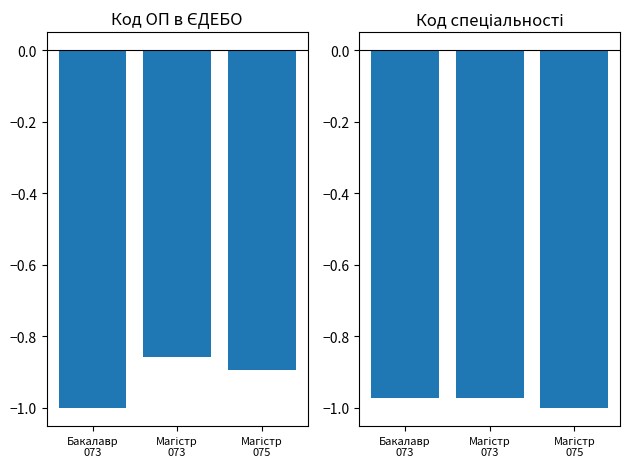

Which category has the highest value across all series?

Магістр
073